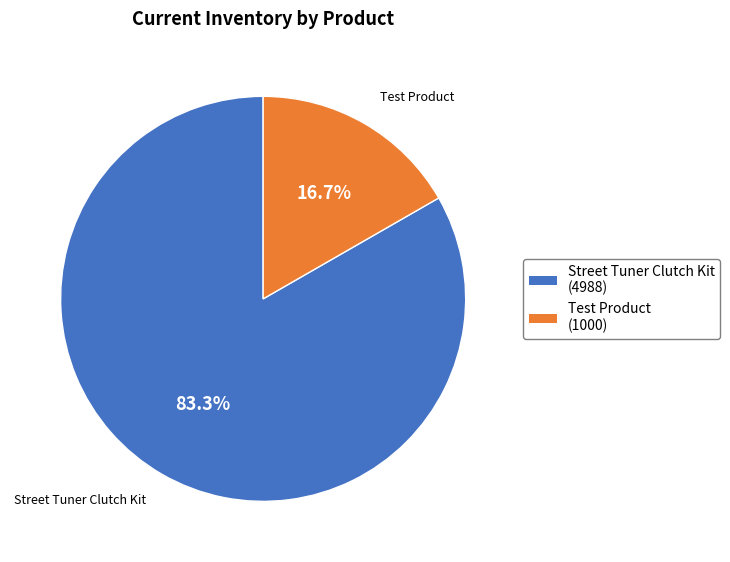

Between Street Tuner Clutch Kit and Test Product, which is larger?

Street Tuner Clutch Kit